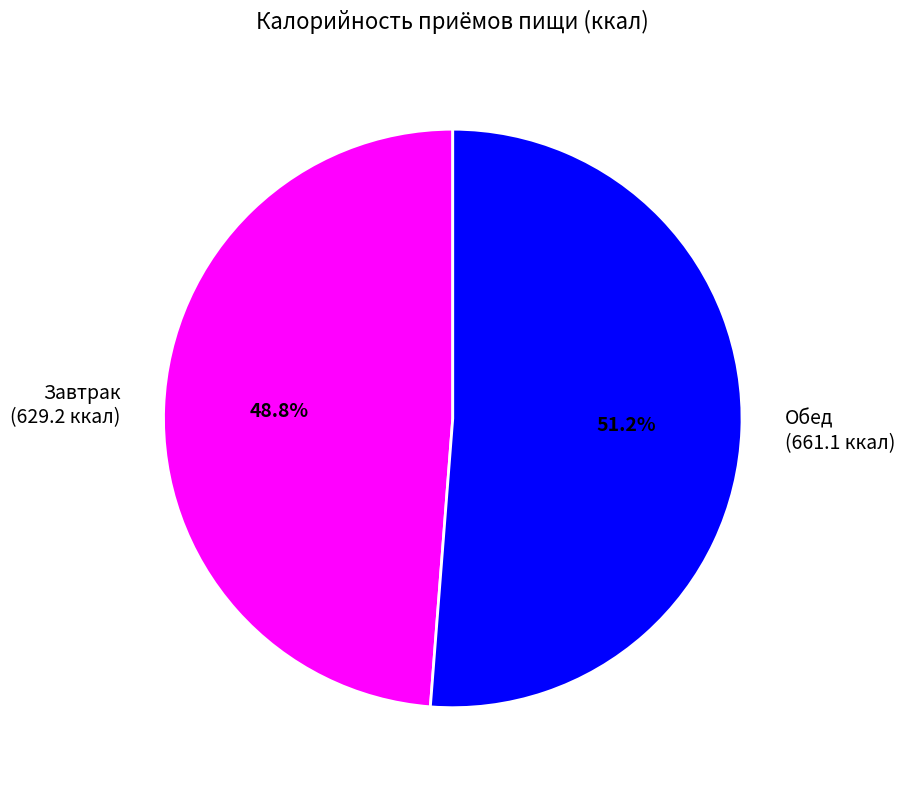

The Обед slice represents 46% of the pie. True or false?

False